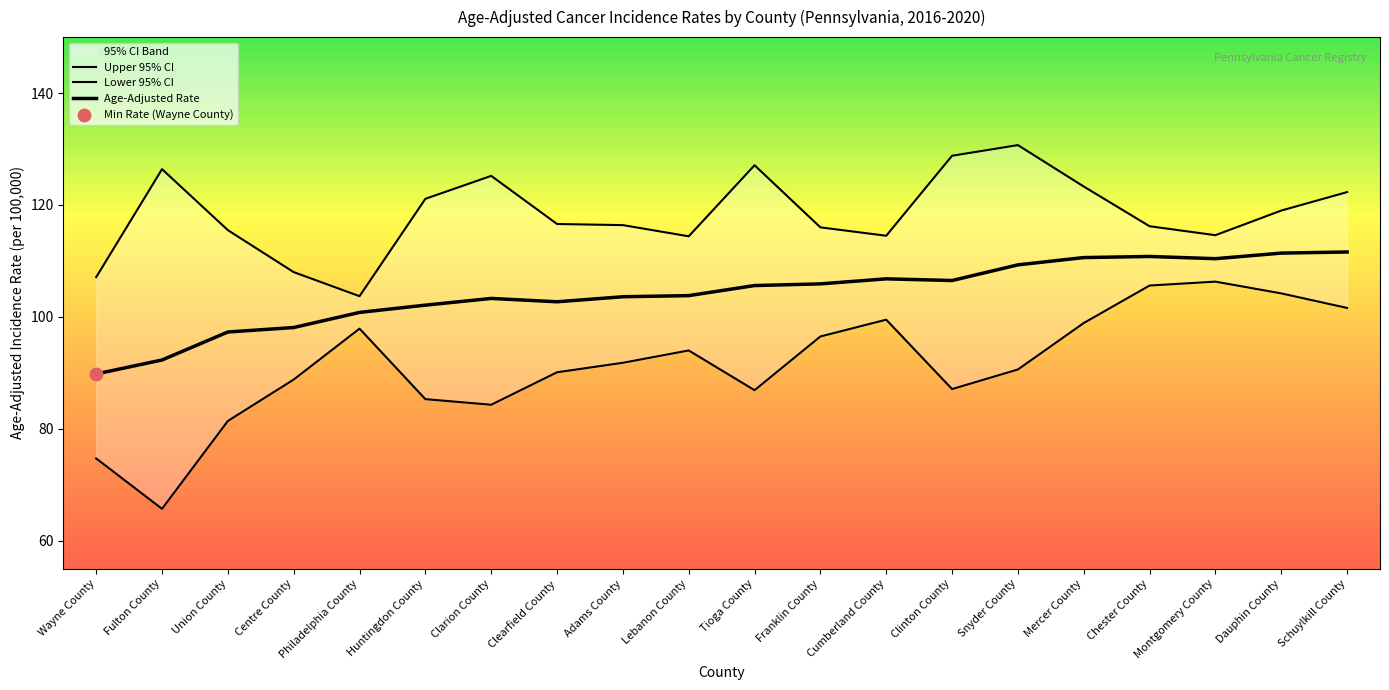

Which series has the largest total across all categories?

Upper 95% CI